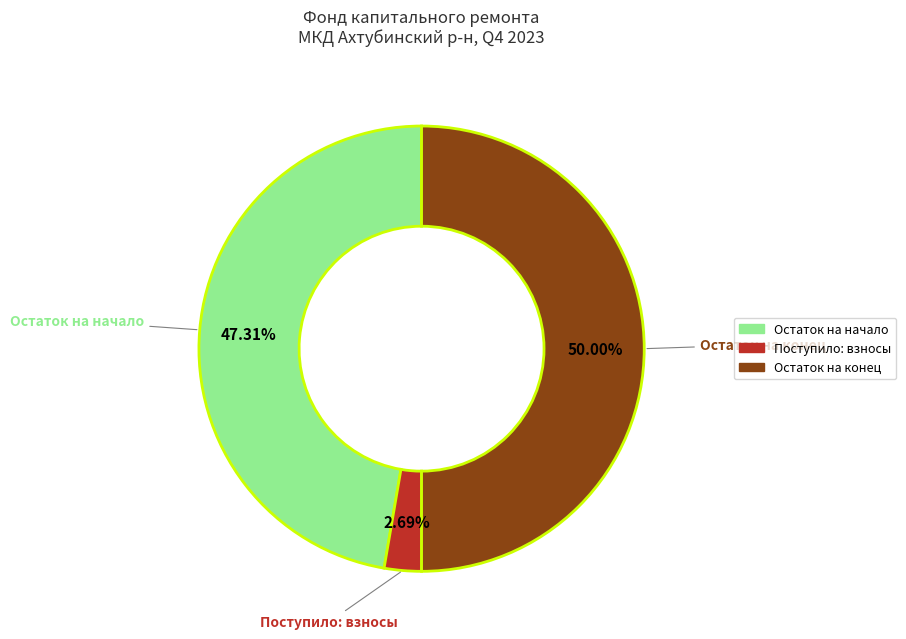

Rank the categories by value from lowest to highest.

Поступило: взносы, Остаток на начало, Остаток на конец